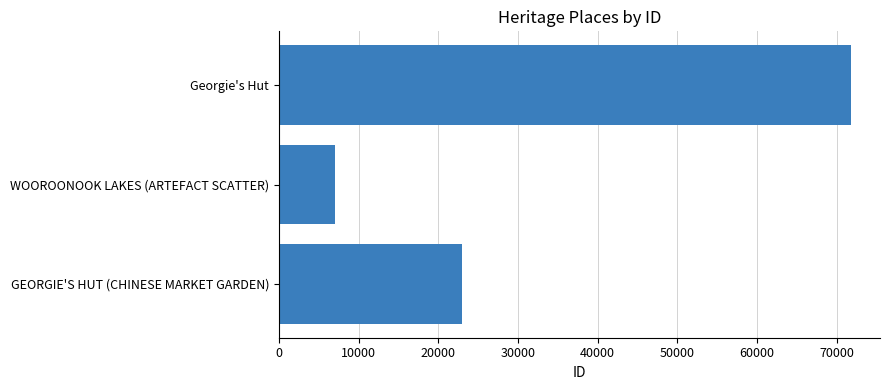

At which category does the chart reach its peak across all series?

Georgie's Hut